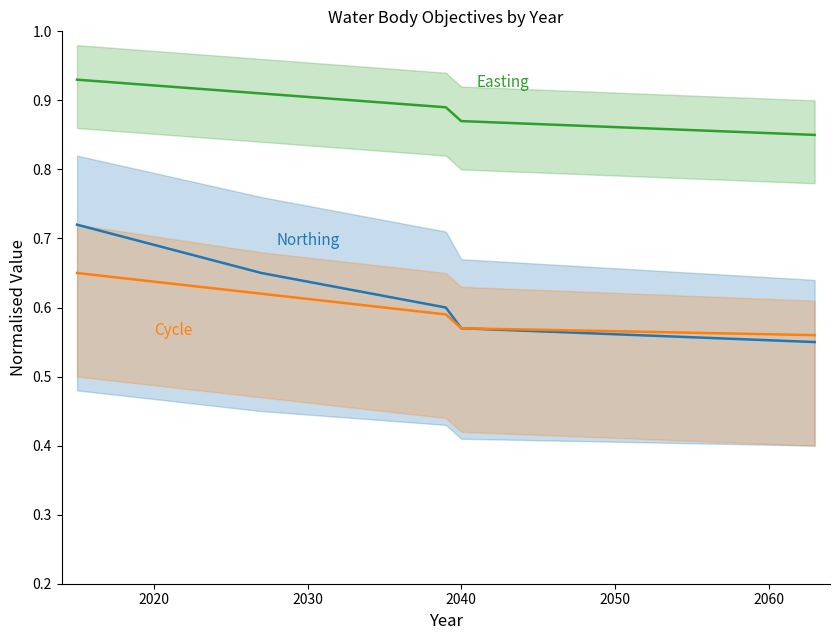

Reading right to left, list all the values displayed in this chart.

Easting: 0.8	0.9	0.9	0.9	0.9
Northing: 0.6	0.6	0.6	0.7	0.7
Cycle: 0.6	0.6	0.6	0.6	0.7